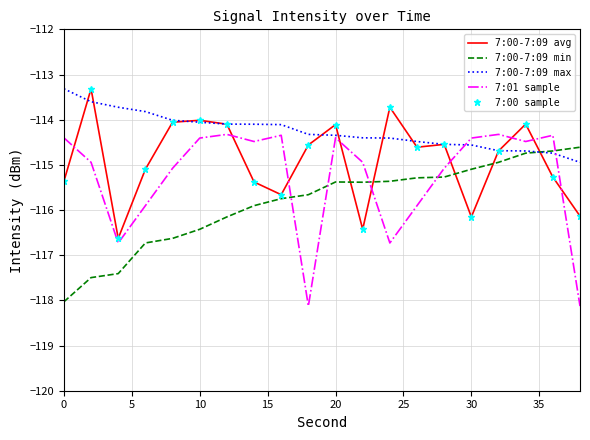

Is this an area chart (filled region under the line)?

No